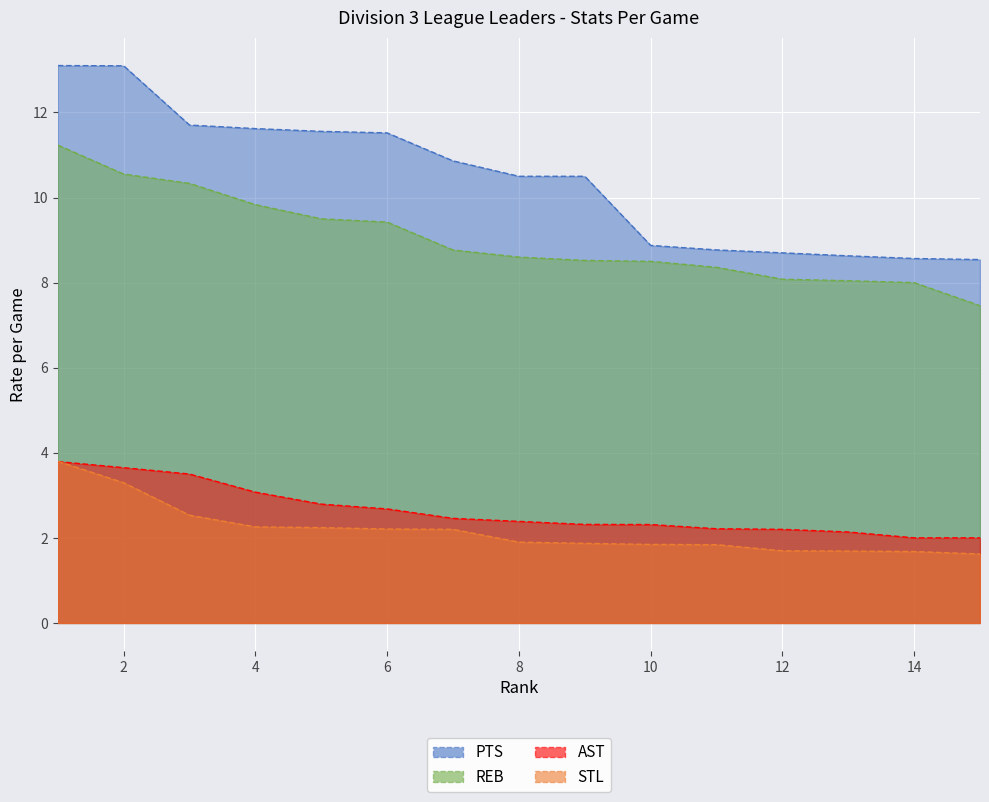

What is the value of the AST point at the 13th from the left?

2.1